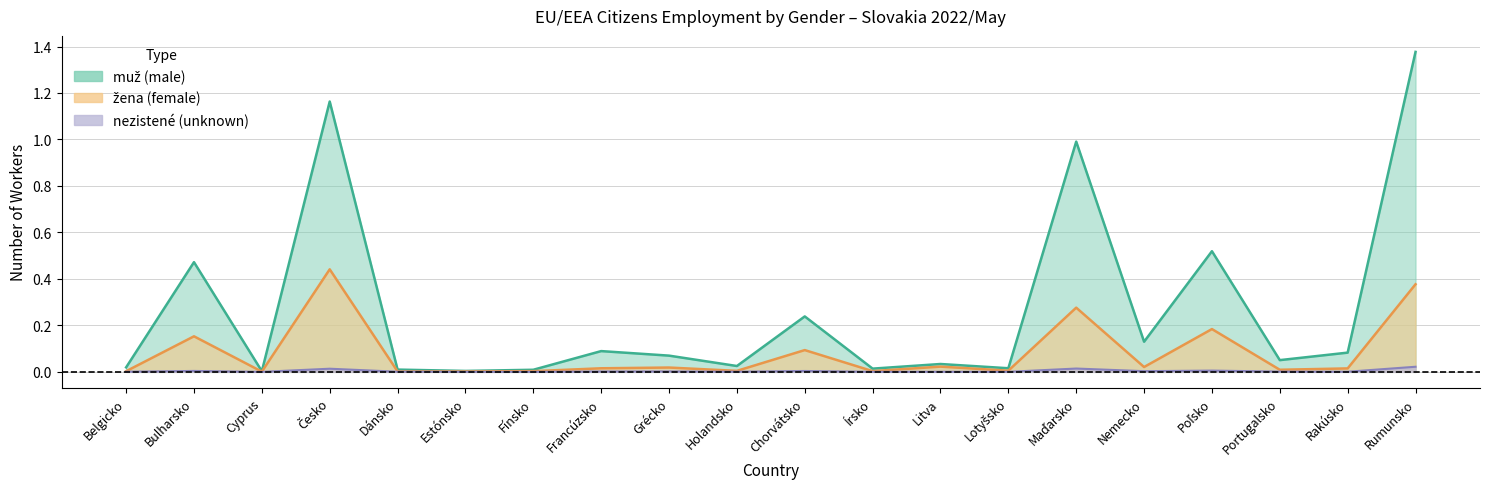

Between Francúzsko and Chorvátsko, which series saw the biggest shift?

muž